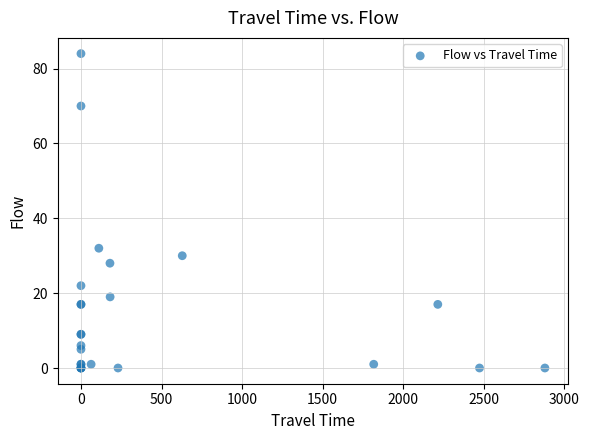

What Y value in the scatter plot is closest to 42?

32